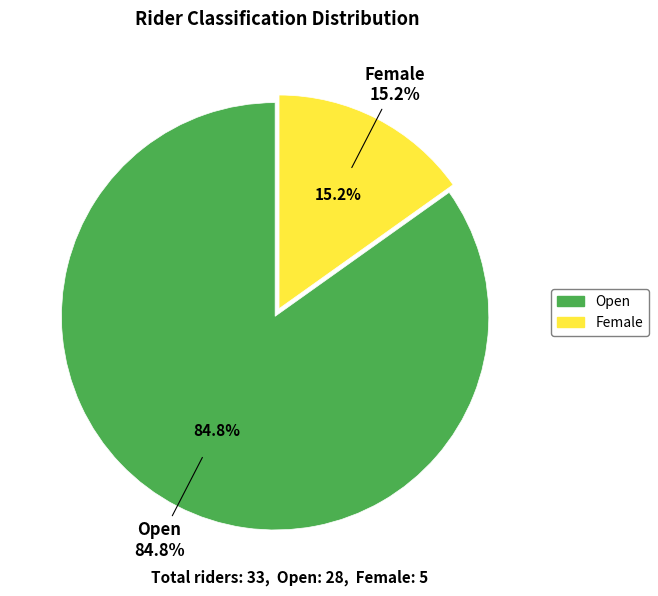

How many segments does this pie chart have?

2